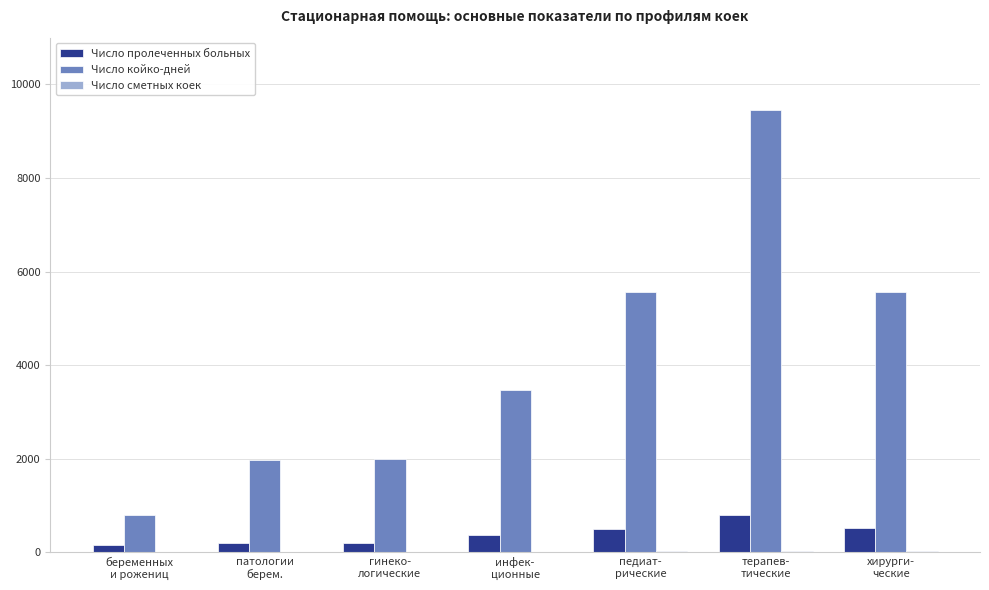

What is the average value of the Число койко-дней series?

4119